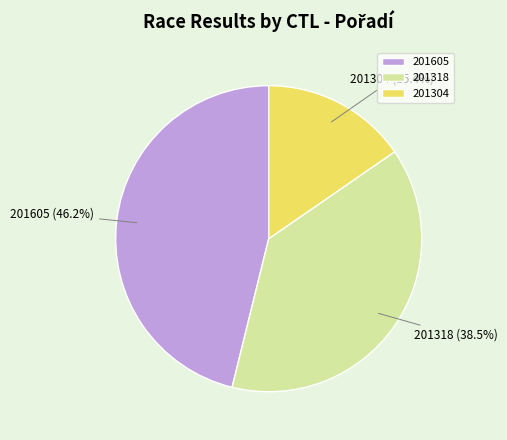

The 201605 slice represents 46% of the pie. True or false?

True